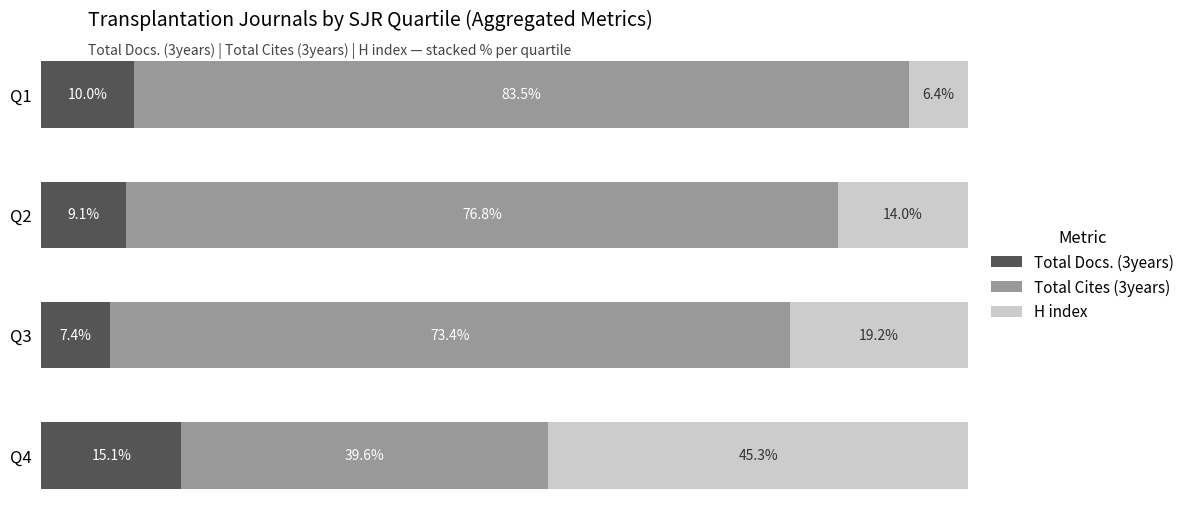

Rank the categories by Total Docs. (3years) value from lowest to highest.

Q3, Q2, Q1, Q4